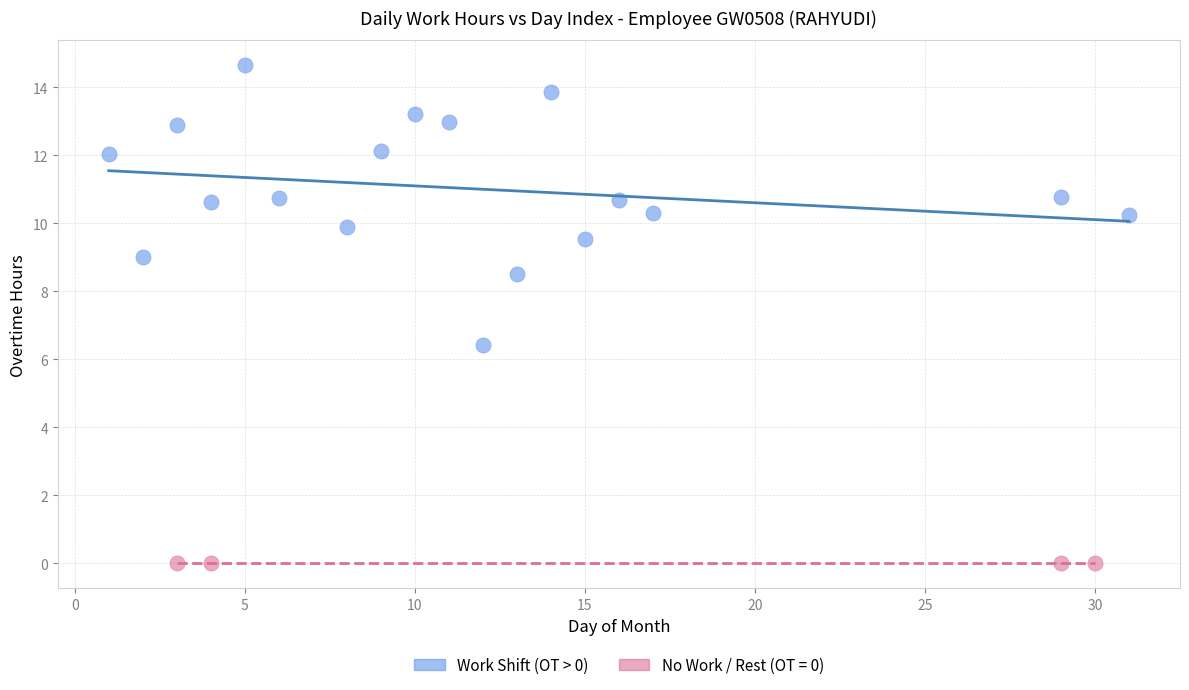

Which series contains the lowest Y value?

No Work / Rest (OT = 0)